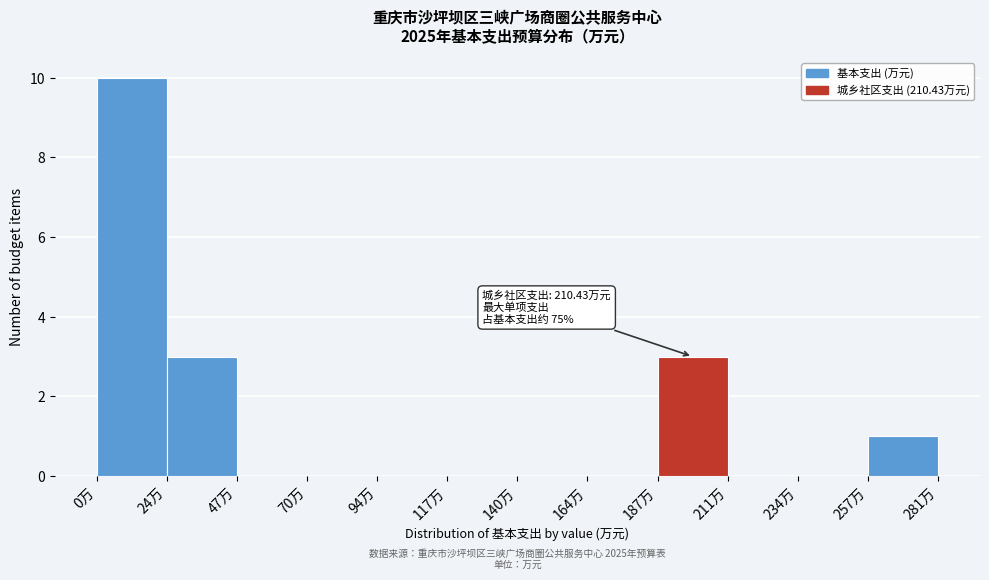

Which range on the x-axis has the tallest bar?

0 to 25